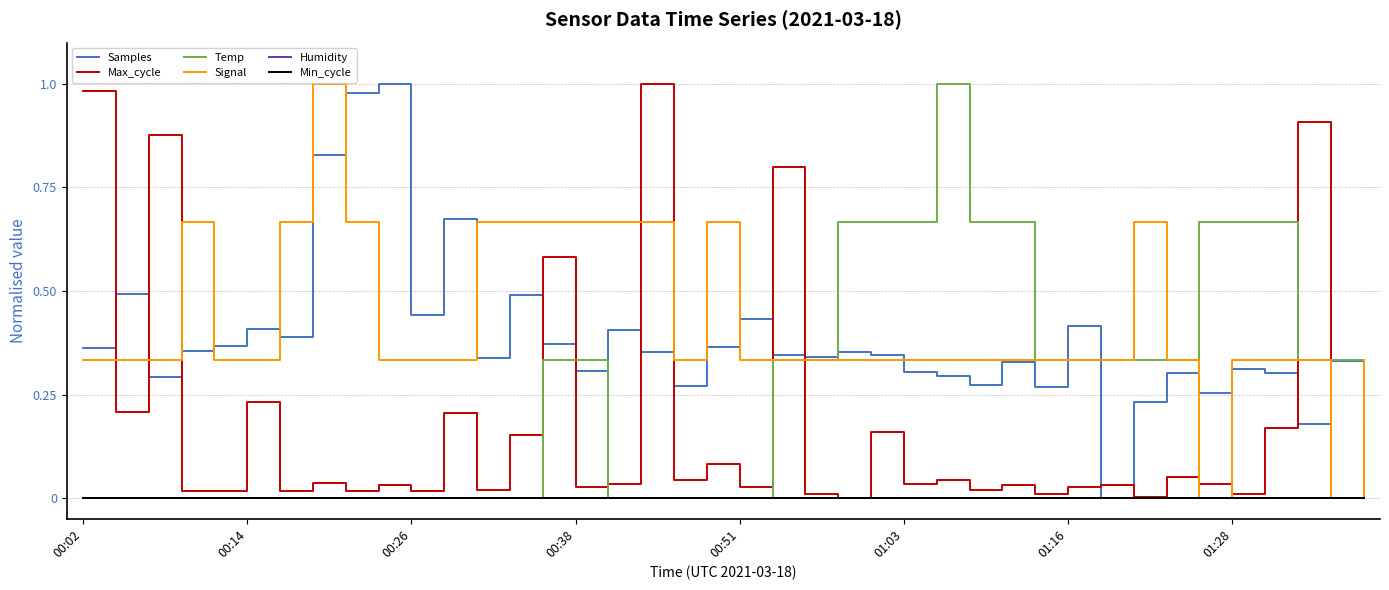

Does the chart display data point markers on the line(s)?

No